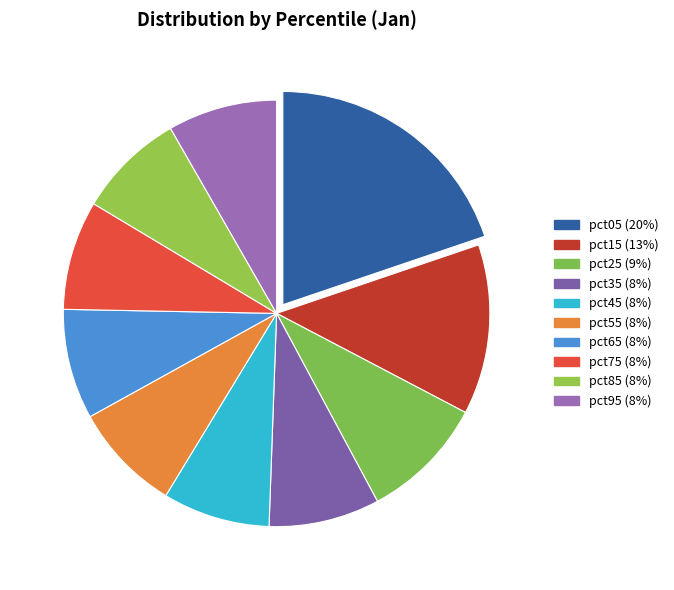

Is pct85 the majority of the pie?

No